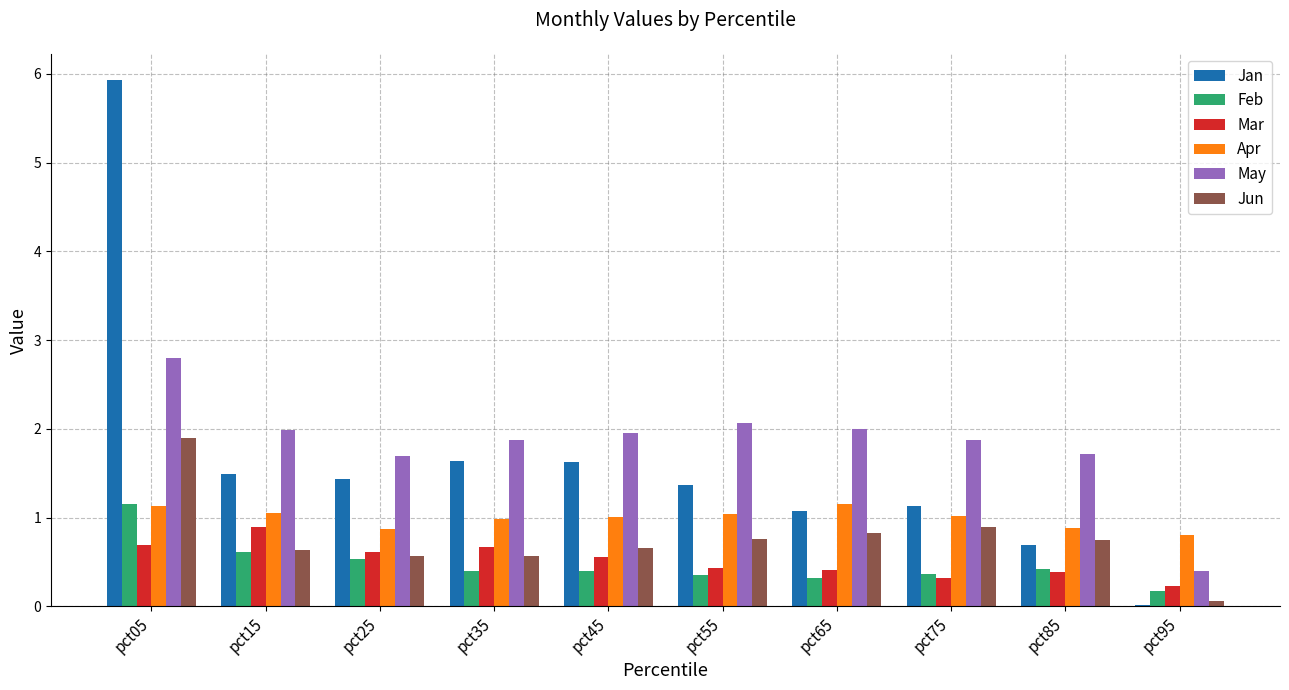

What is the maximum value shown in the chart?

5.9